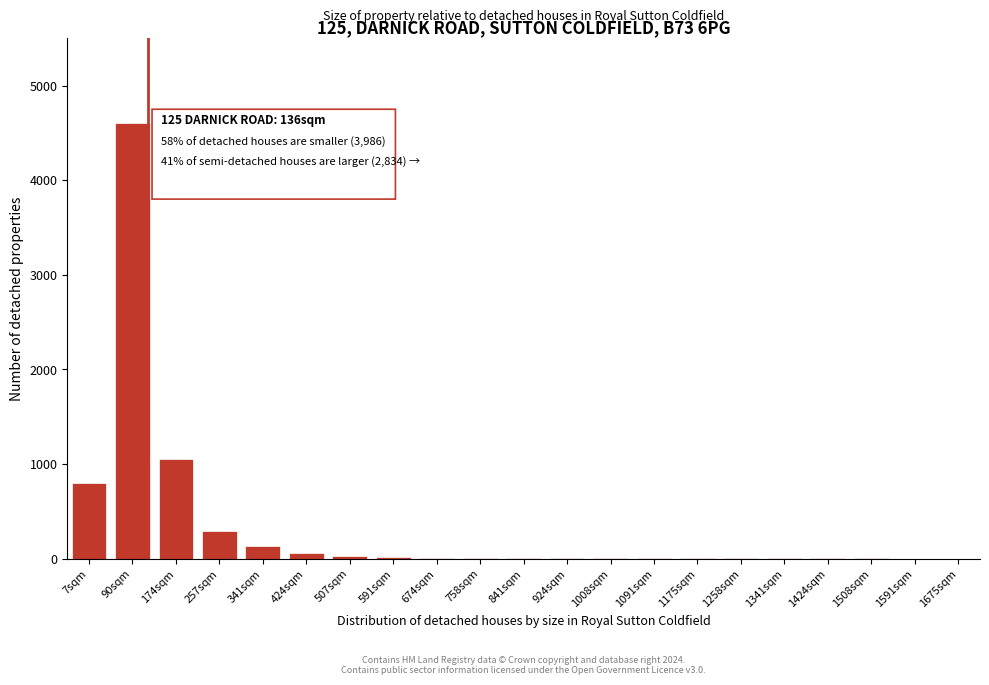

What is the sum of all values?

7008